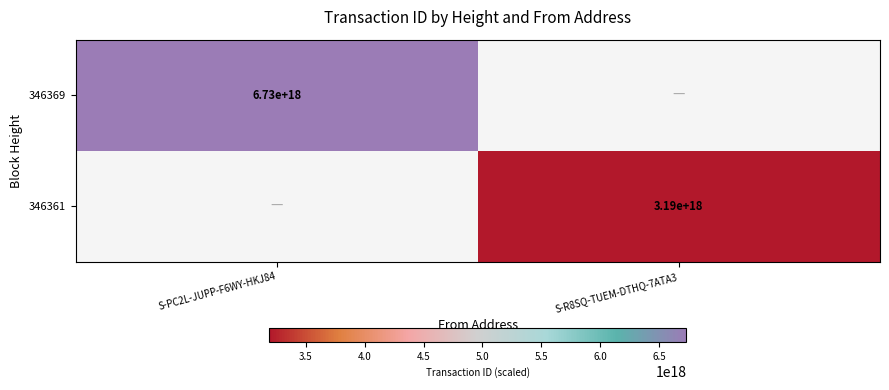

Is the value of 346361 at S-R8SQ-TUEM-DTHQ-7ATA3 greater than the value of 346369 at S-PC2L-JUPP-F6WY-HKJ84?

No